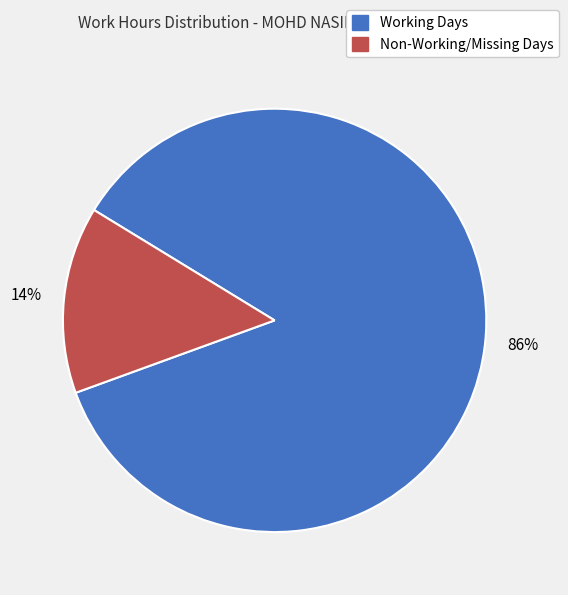

To the nearest percent, what is the average slice percentage?

50%